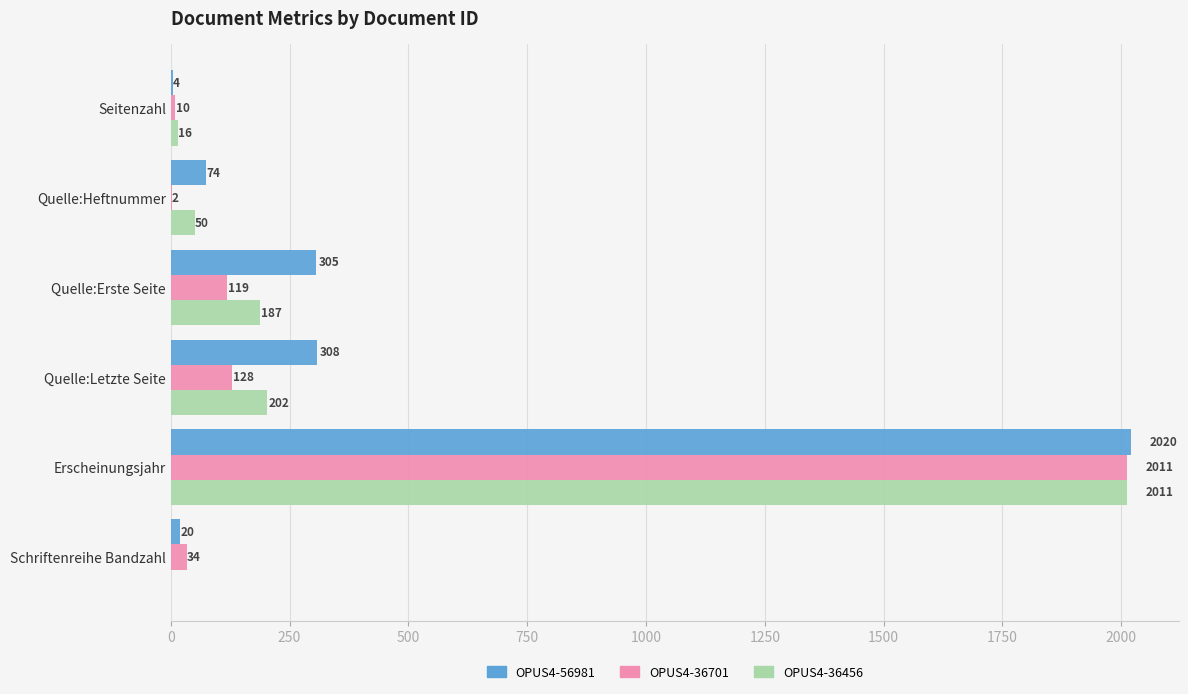

At which label is OPUS4-36701 closest to 1006?

Quelle:Letzte Seite